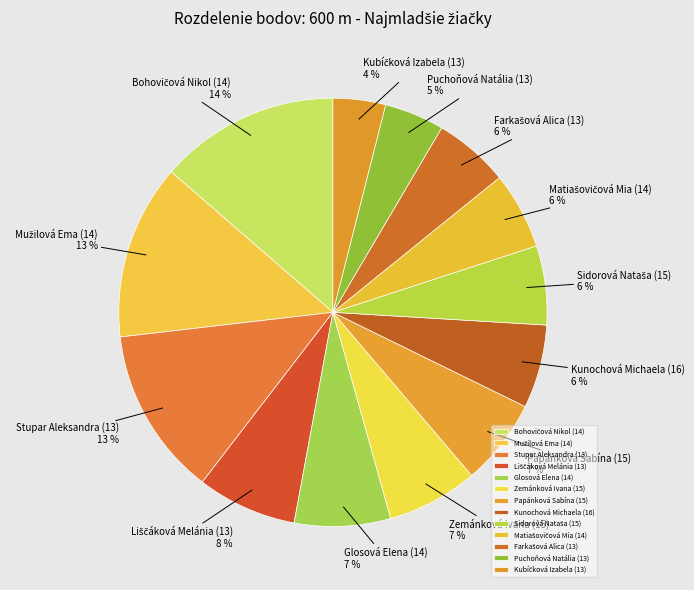

Which has a higher value, Kunochová Michaela (16) or Glosová Elena (14)?

Glosová Elena (14)